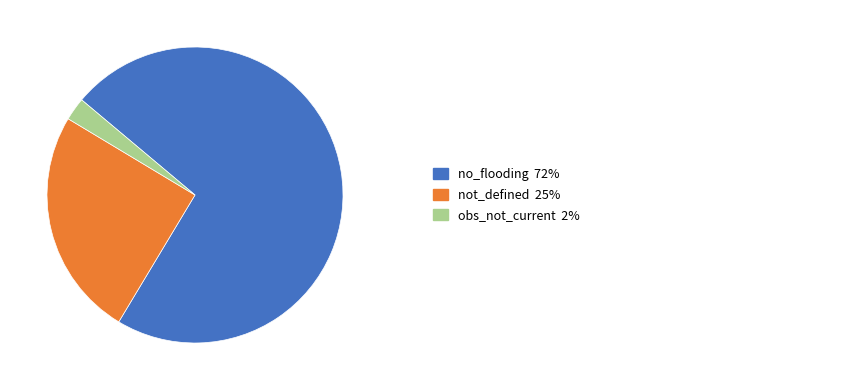

Does any single category account for the majority?

Yes